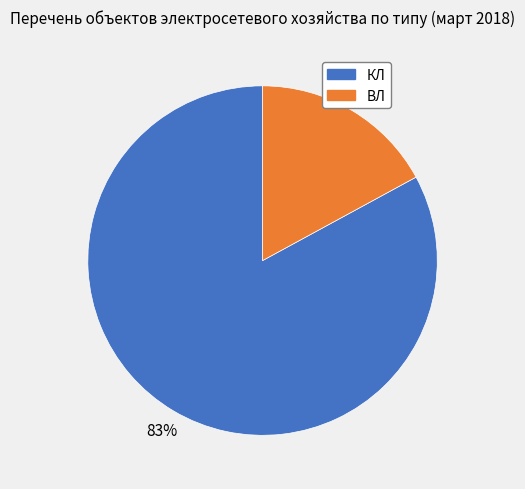

Which category has the biggest portion of the pie?

КЛ